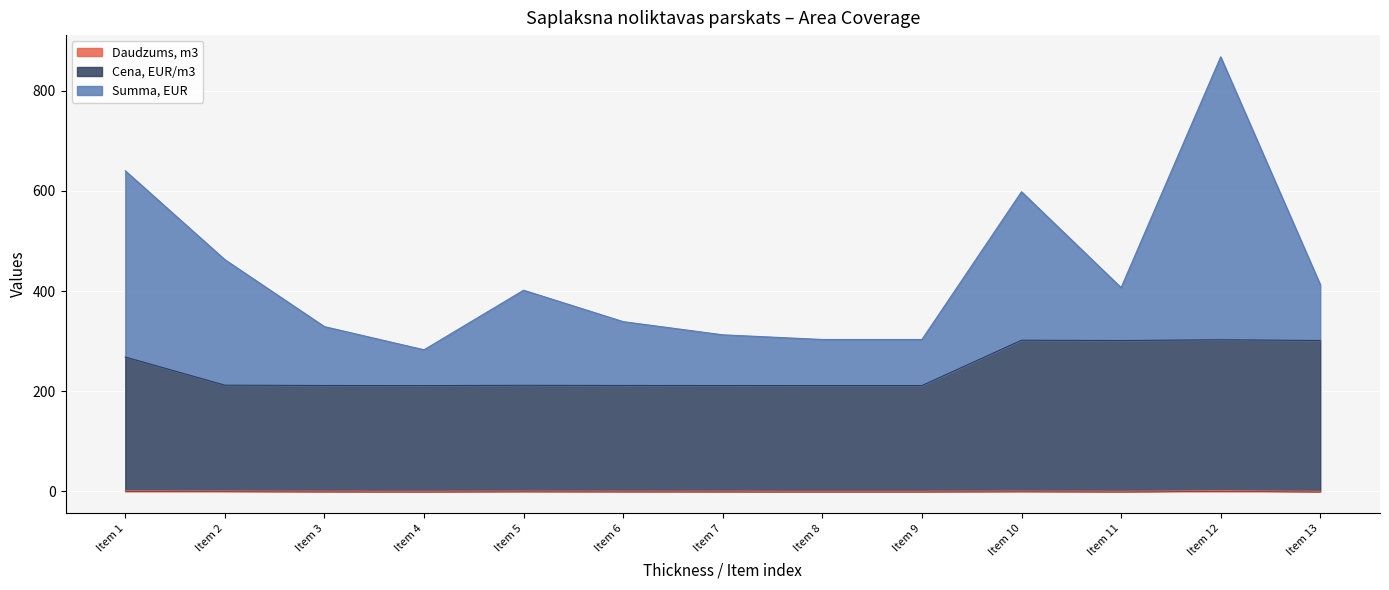

At which category is the sum across all series the highest?

Item 12